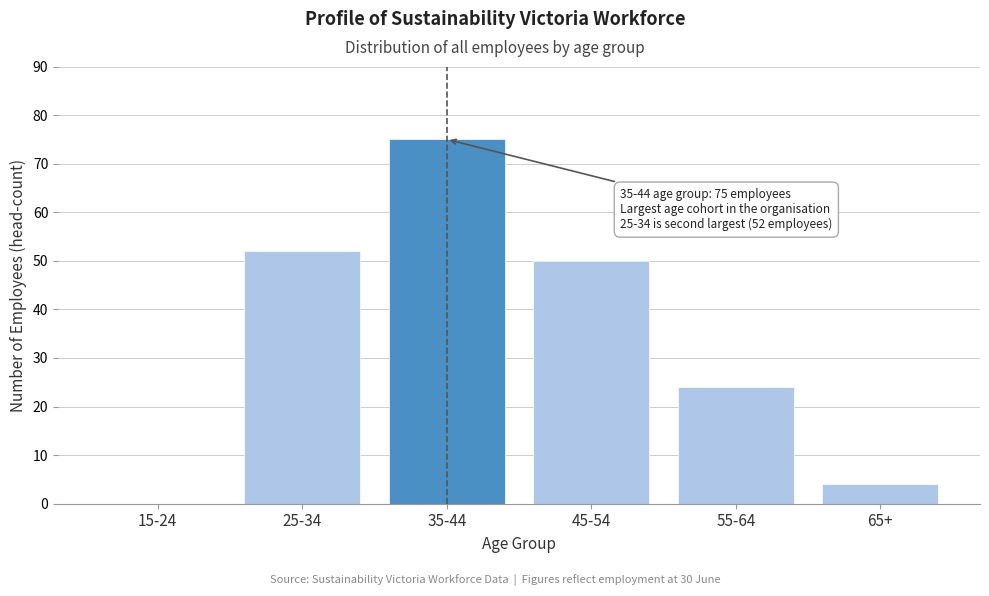

Reading left to right, list all the values displayed in this chart.

15-24=0	25-34=52	35-44=75	45-54=50	55-64=24	65+=4